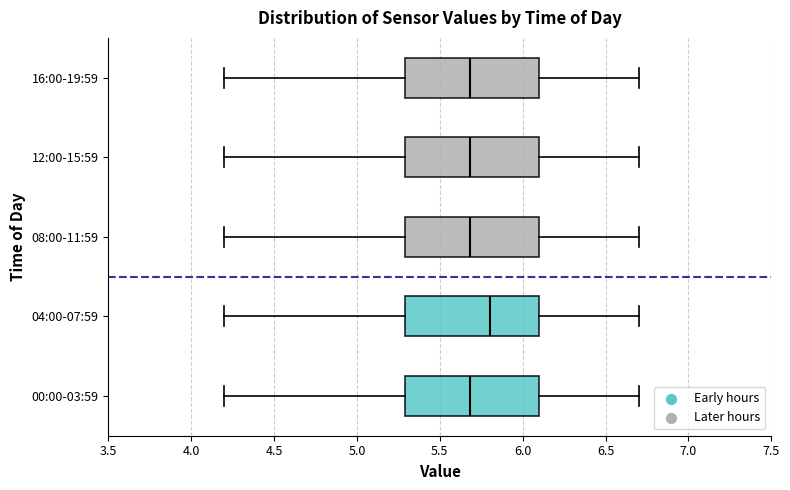

Where does the median line of the box for 16:00-19:59 sit on the x-axis? The values are not printed on the chart, so give them approximately, as read against the axis.

5.7